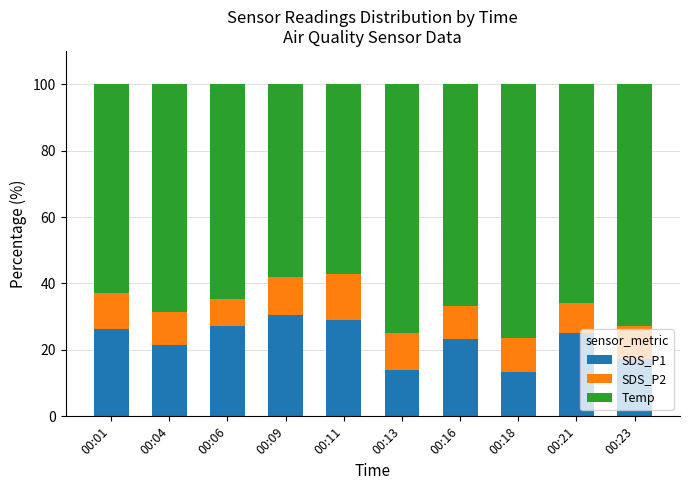

What is the maximum value for SDS_P1?

30.6